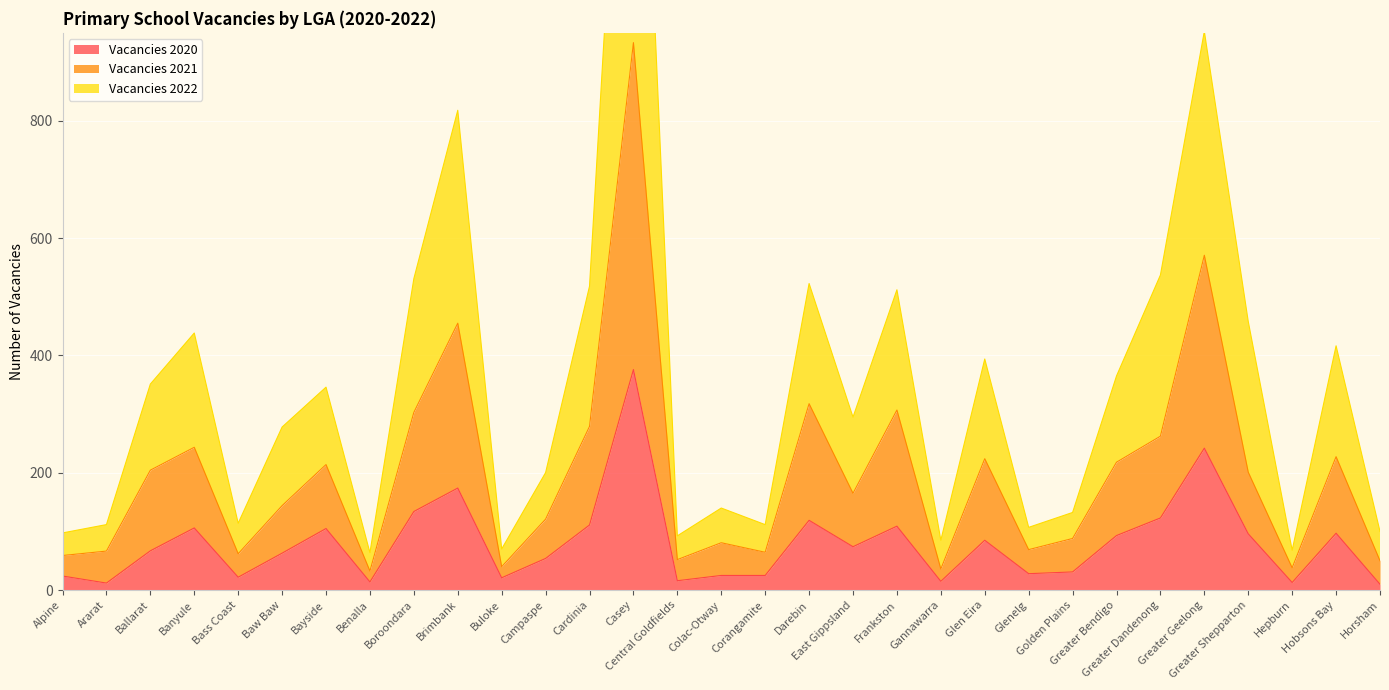

True or false: Vacancies 2022 has more than 2 points higher than both neighbors.

True